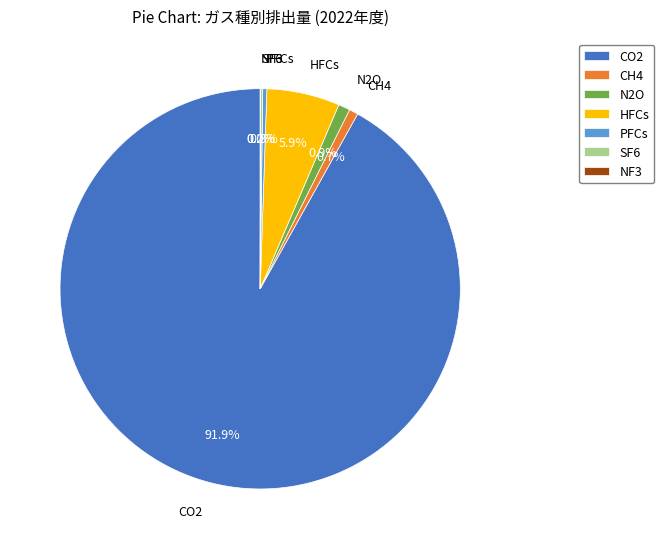

What is the largest slice in the pie chart?

CO2